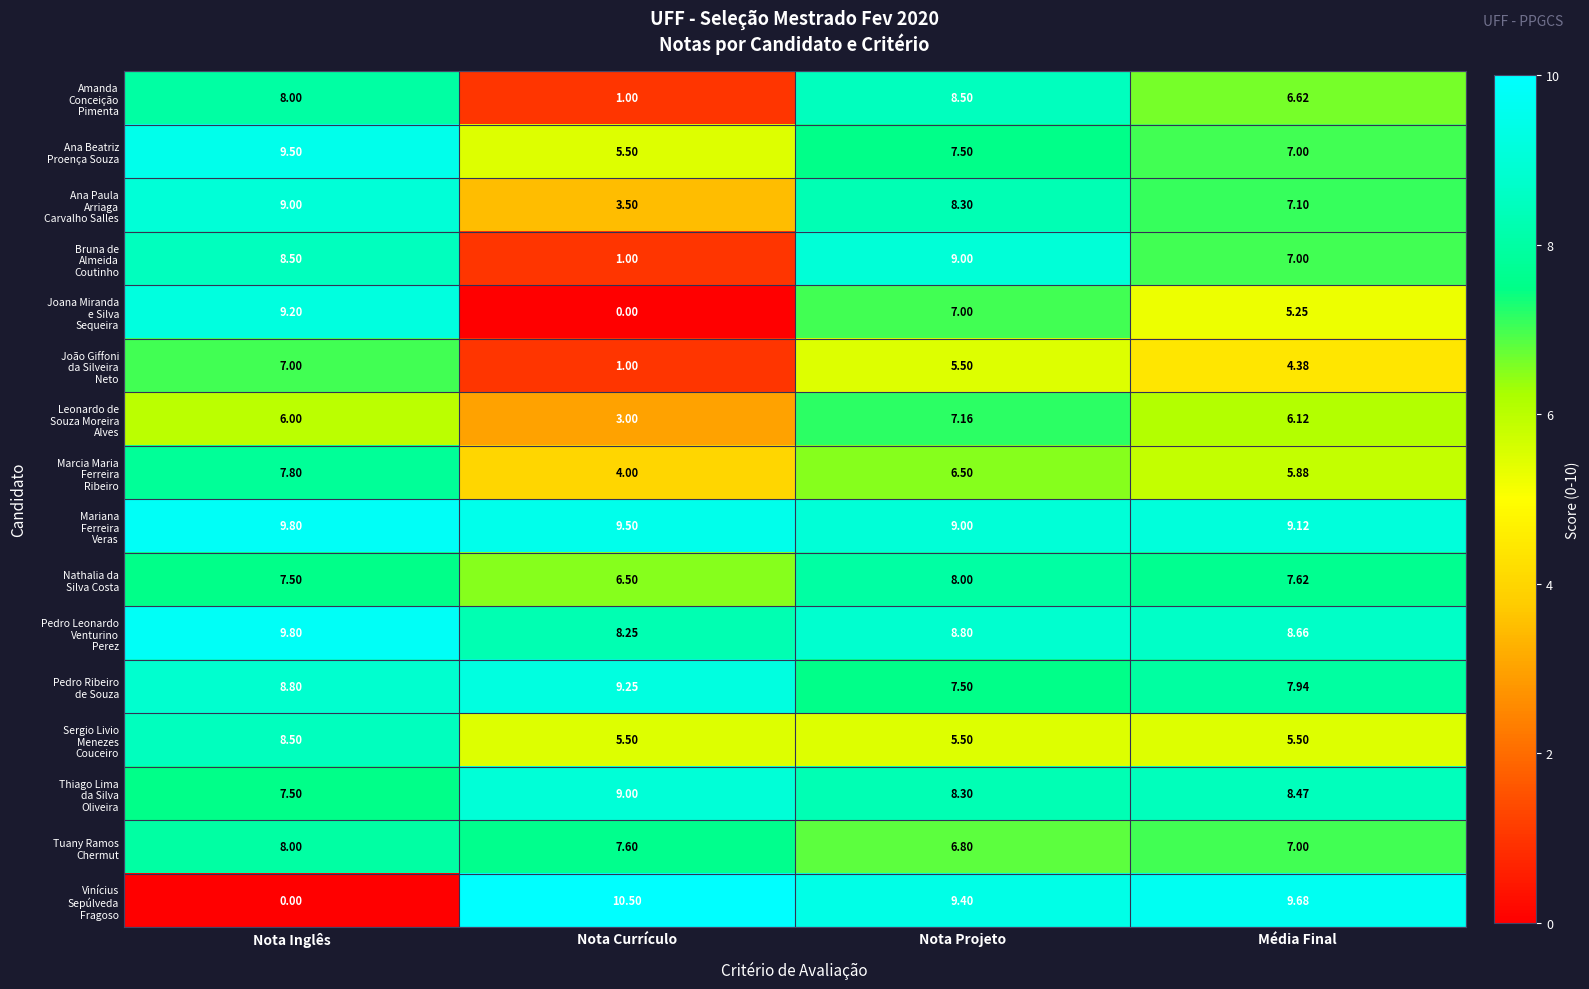

At which category does the chart reach its peak across all series?

Nota Currículo